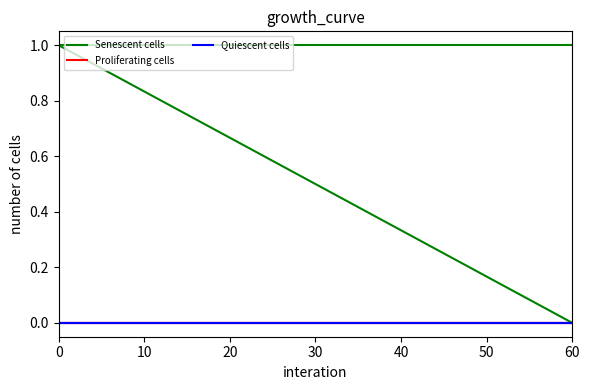

Count the number of categories in the chart.

2